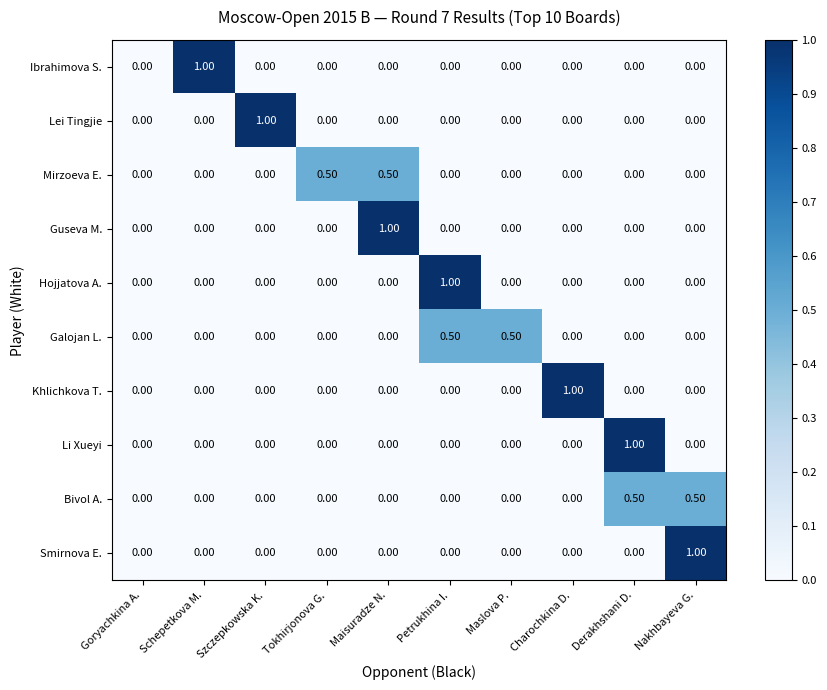

Count the number of categories in the chart.

10